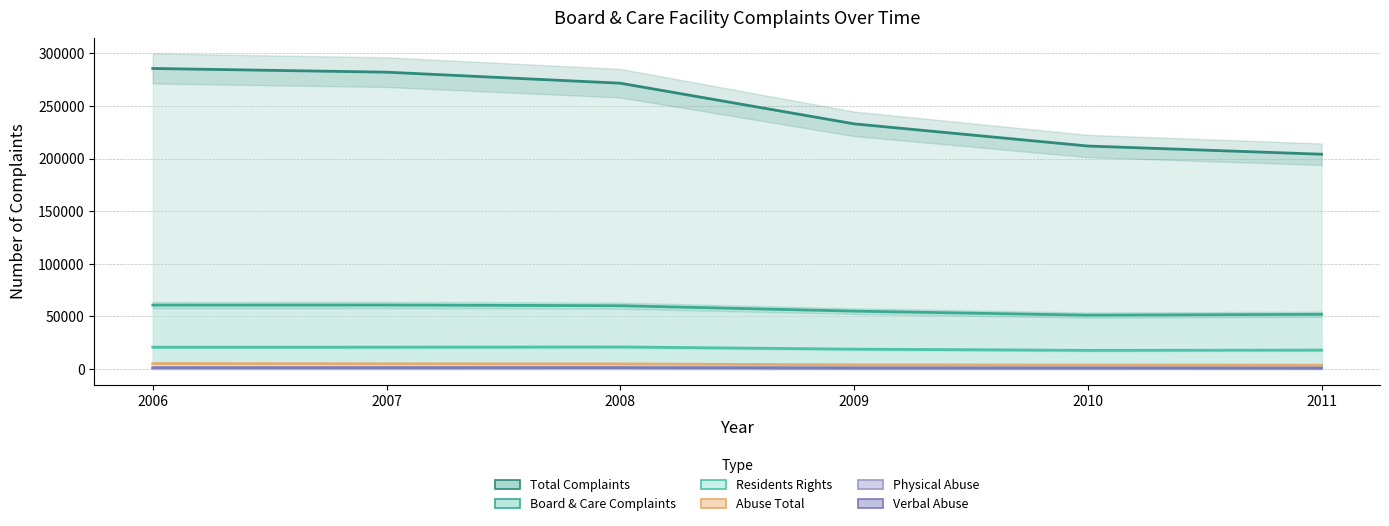

What is the sum of all Abuse Total values?

26336